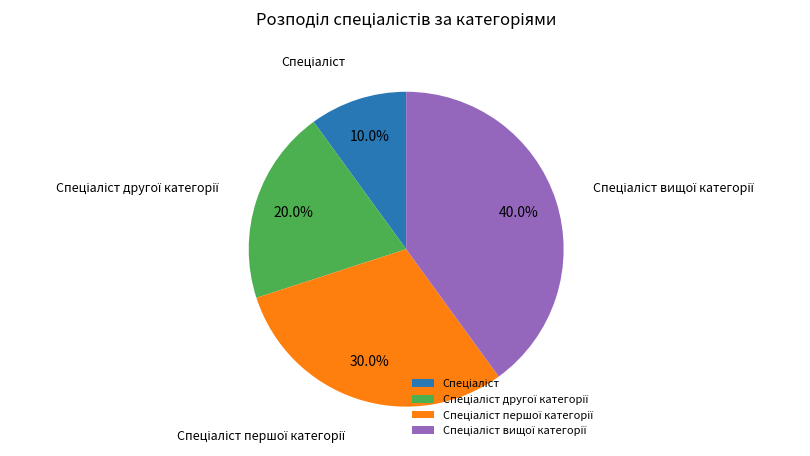

Count the number of slices in the pie.

4